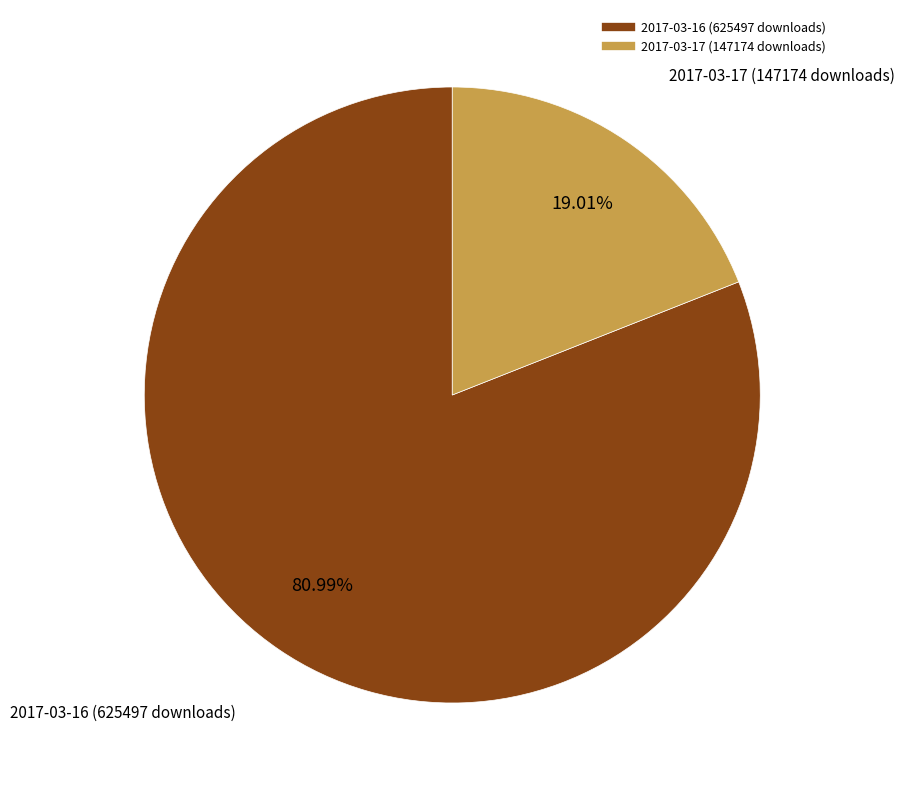

Rank the categories by value from highest to lowest.

2017-03-16 (625497 downloads), 2017-03-17 (147174 downloads)